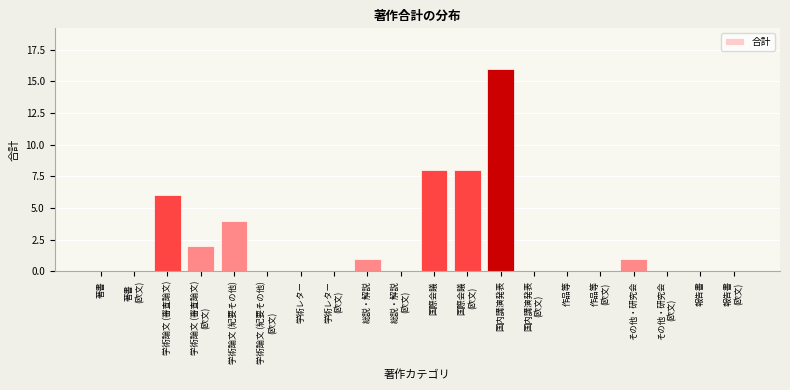

Is it true that the value at 総説・解説 is 1?

True